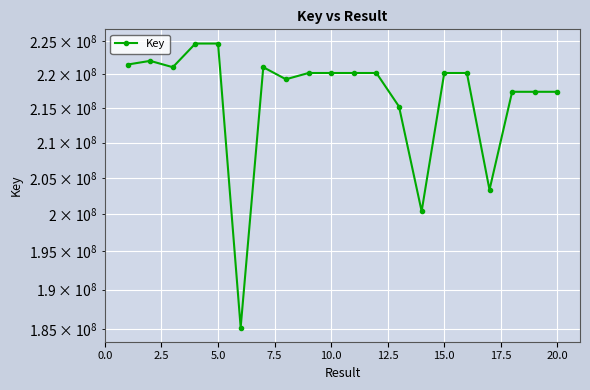

What is the maximum value shown in the chart?

224623426